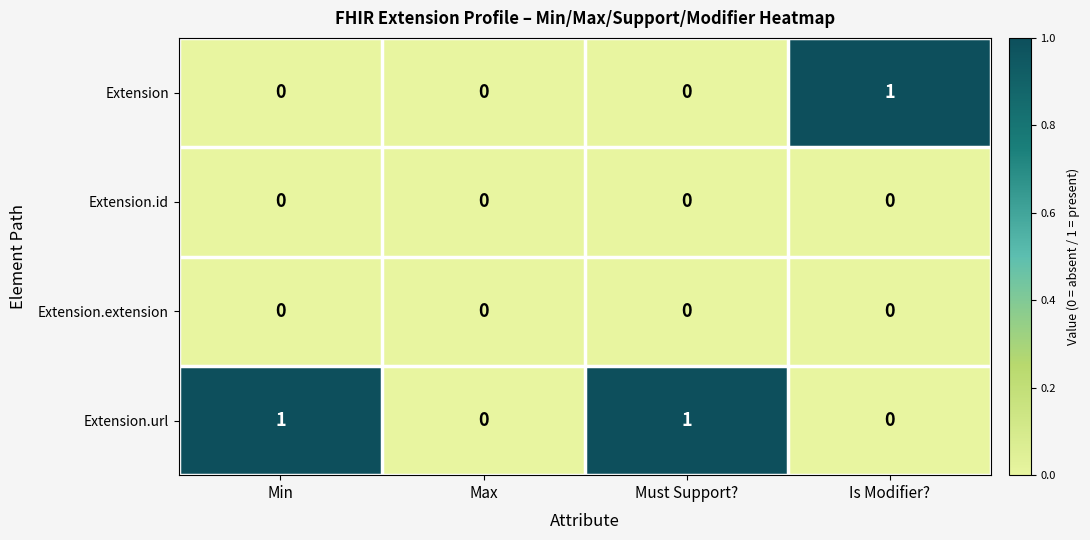

How many Extension.url values are between 0 and 1?

4